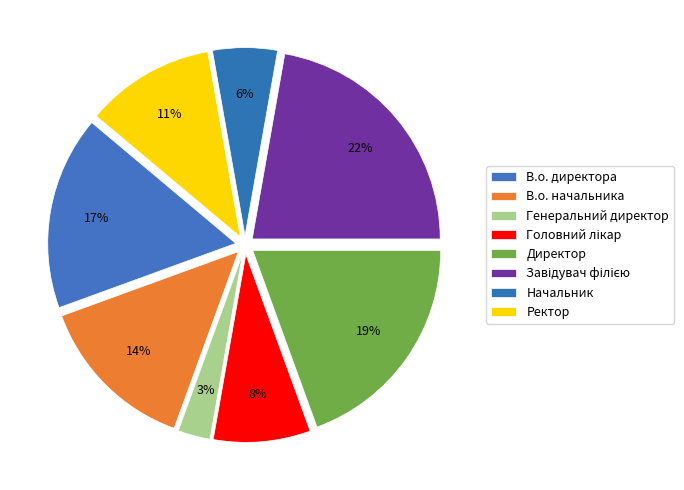

To the nearest percent, what portion does В.о. начальника represent?

14%